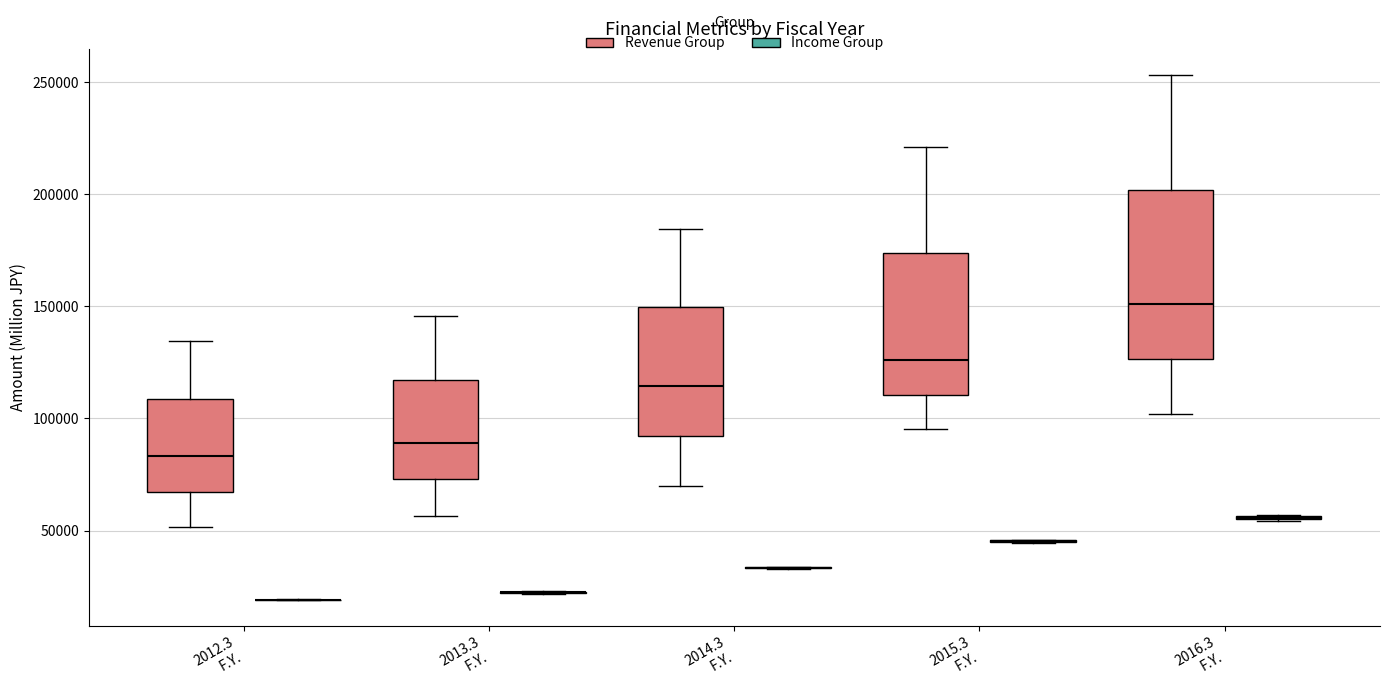

Reading left to right, read every box against the y-axis: the position of its median line, the range the box covers, and the ends of its whiskers. The values are not printed on the chart, so give them approximately, as read against the axis.

2012.3 F.Y. (Revenue Group): median 85000, box 65000 to 110000, whiskers 50000 to 135000
2012.3 F.Y. (Income Group): box collapsed to a line at 20000, whiskers 20000 to 20000
2013.3 F.Y. (Revenue Group): median 90000, box 75000 to 115000, whiskers 55000 to 145000
2013.3 F.Y. (Income Group): box collapsed to a line at 20000, whiskers 20000 to 25000
2014.3 F.Y. (Revenue Group): median 115000, box 90000 to 150000, whiskers 70000 to 185000
2014.3 F.Y. (Income Group): box collapsed to a line at 35000, whiskers 35000 to 35000
2015.3 F.Y. (Revenue Group): median 125000, box 110000 to 175000, whiskers 95000 to 220000
2015.3 F.Y. (Income Group): box collapsed to a line at 45000, whiskers 45000 to 45000
2016.3 F.Y. (Revenue Group): median 150000, box 125000 to 200000, whiskers 100000 to 255000
2016.3 F.Y. (Income Group): box collapsed to a line at 55000, whiskers 55000 to 55000